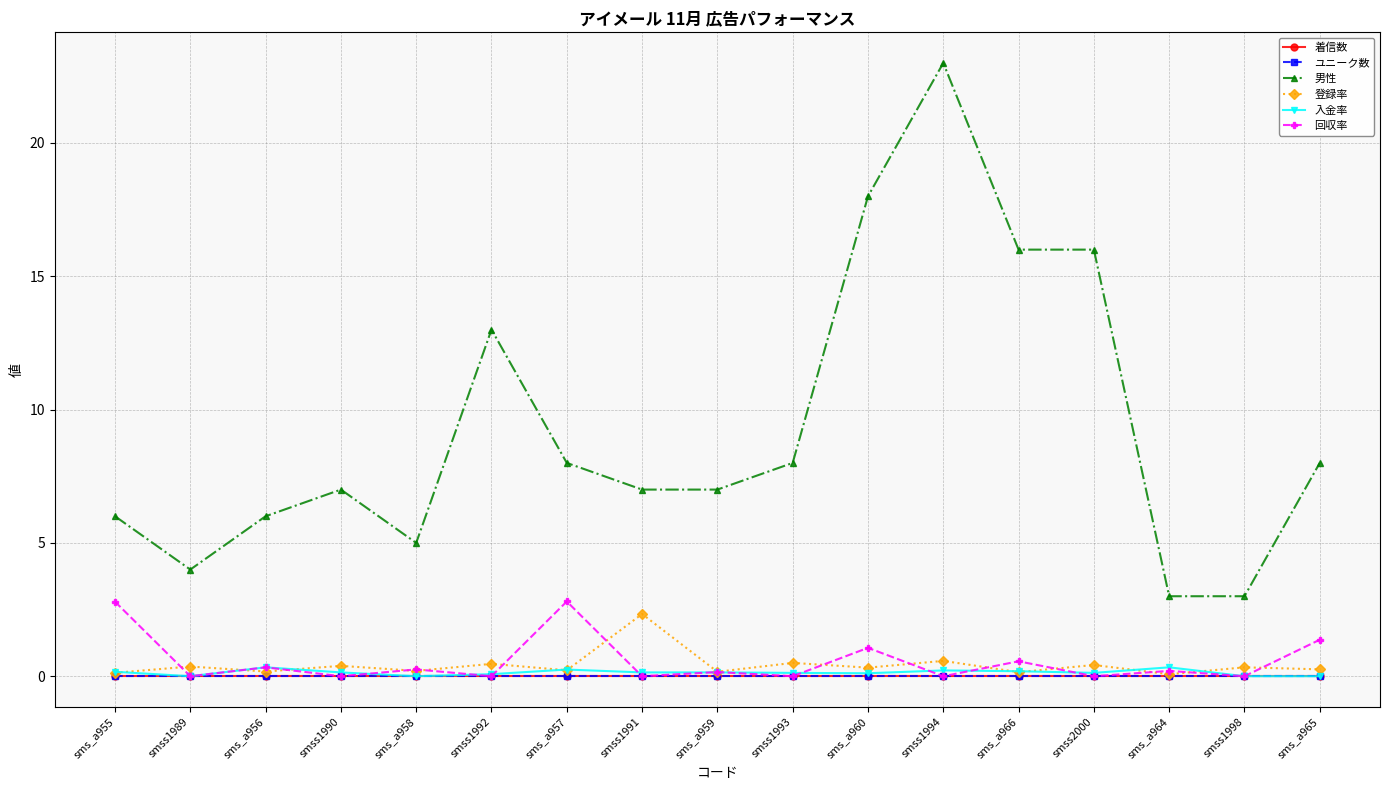

True or false: ユニーク数 and 着信数 cross at least once.

False